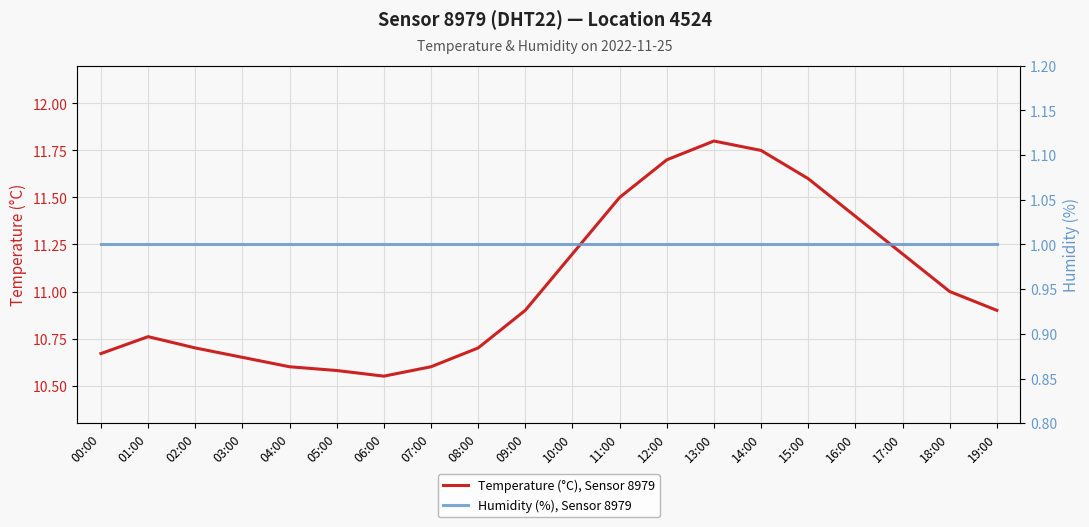

What is the minimum value for Humidity (%), Sensor 8979?

1.0